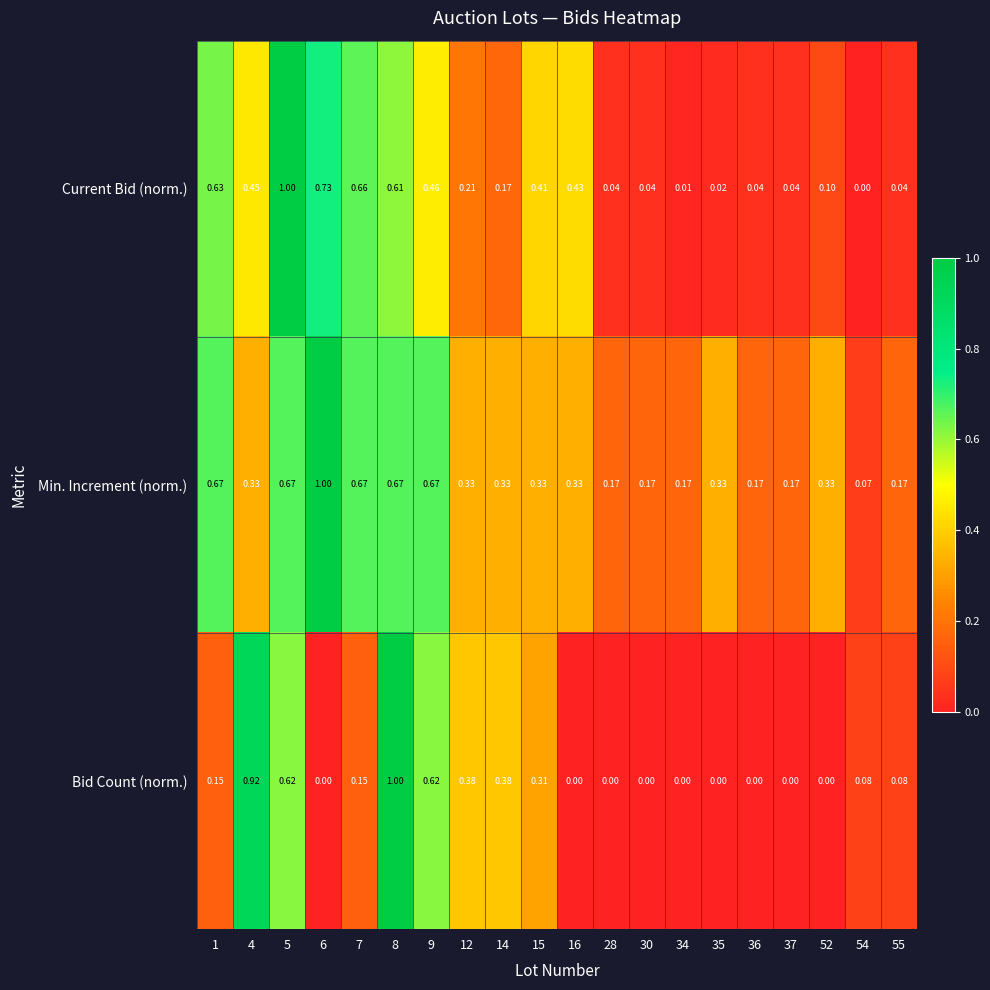

Between 1 and 5, which series saw the biggest shift?

Bid Count (norm.)